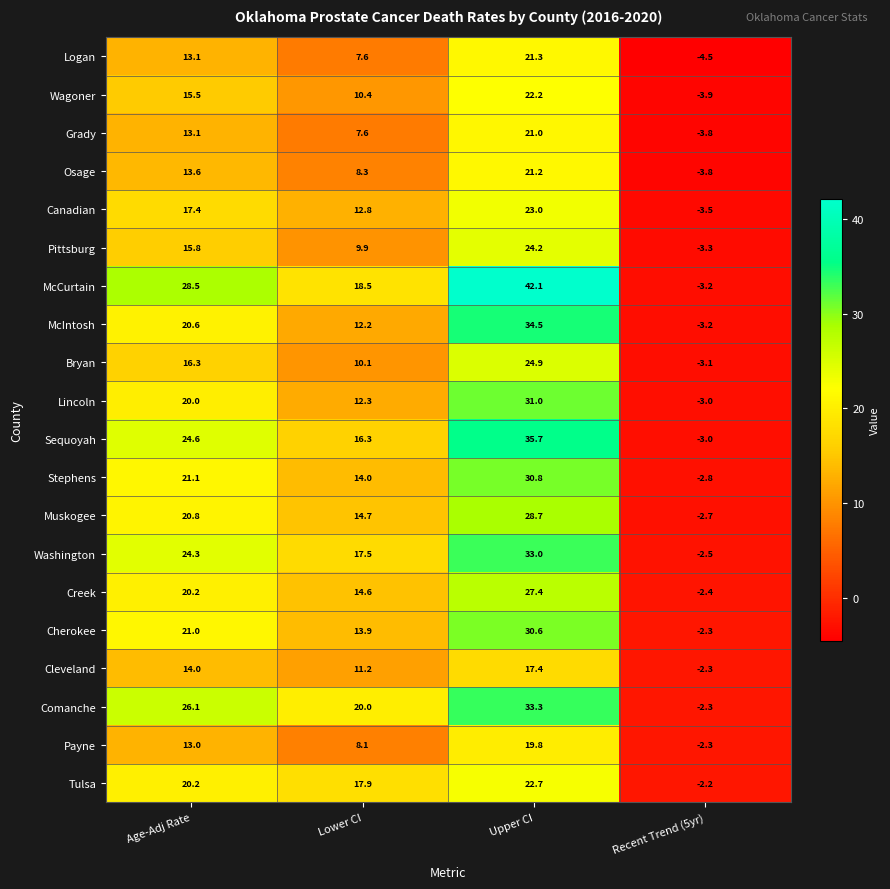

What is the total value across all series at Lower CI?

257.9